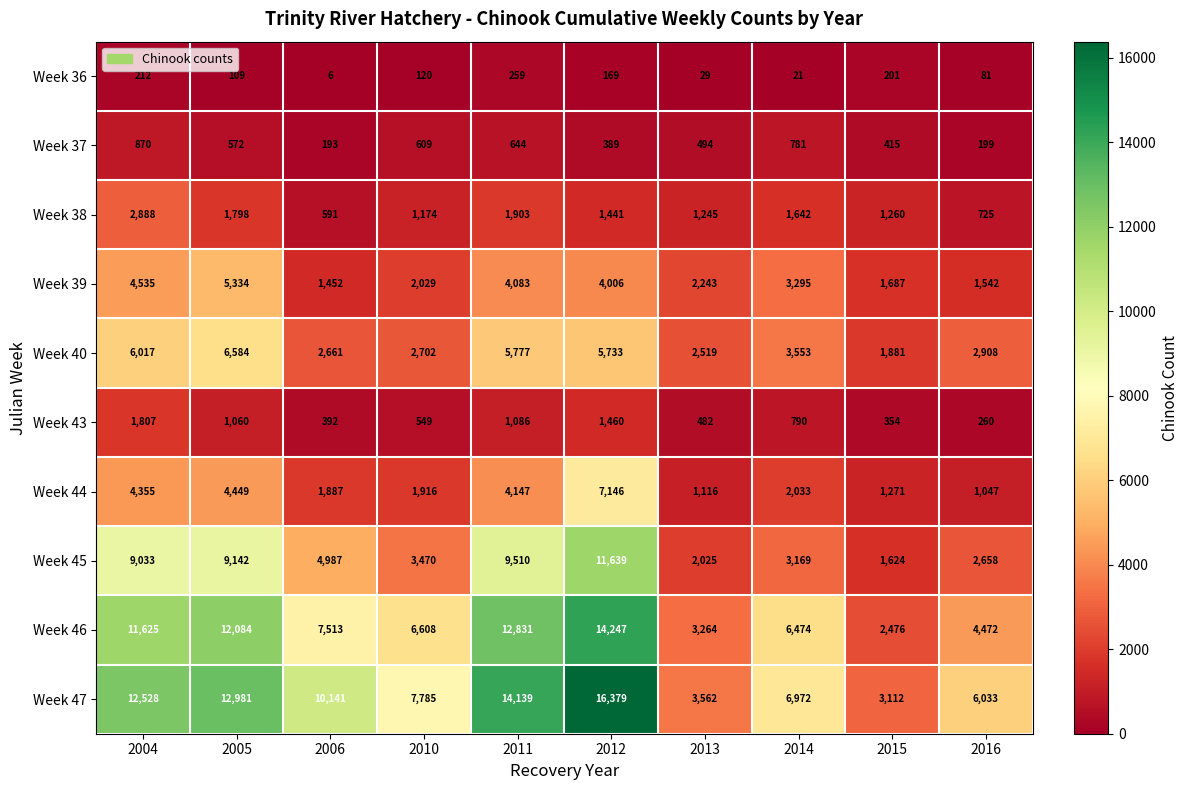

The Week 46 series shows 12084 at 2005. True or false?

True